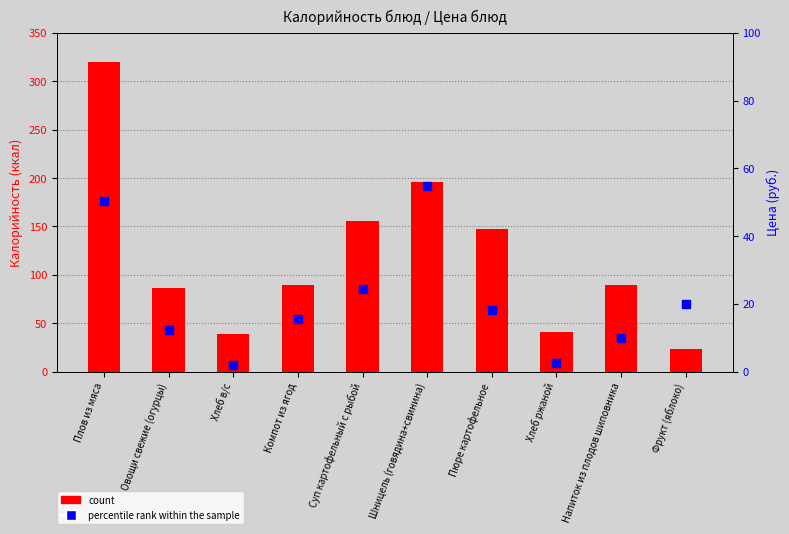

Is the value of percentile rank within the sample at Компот из ягод greater than the value of count at Шницель (говядина+свинина)?

No